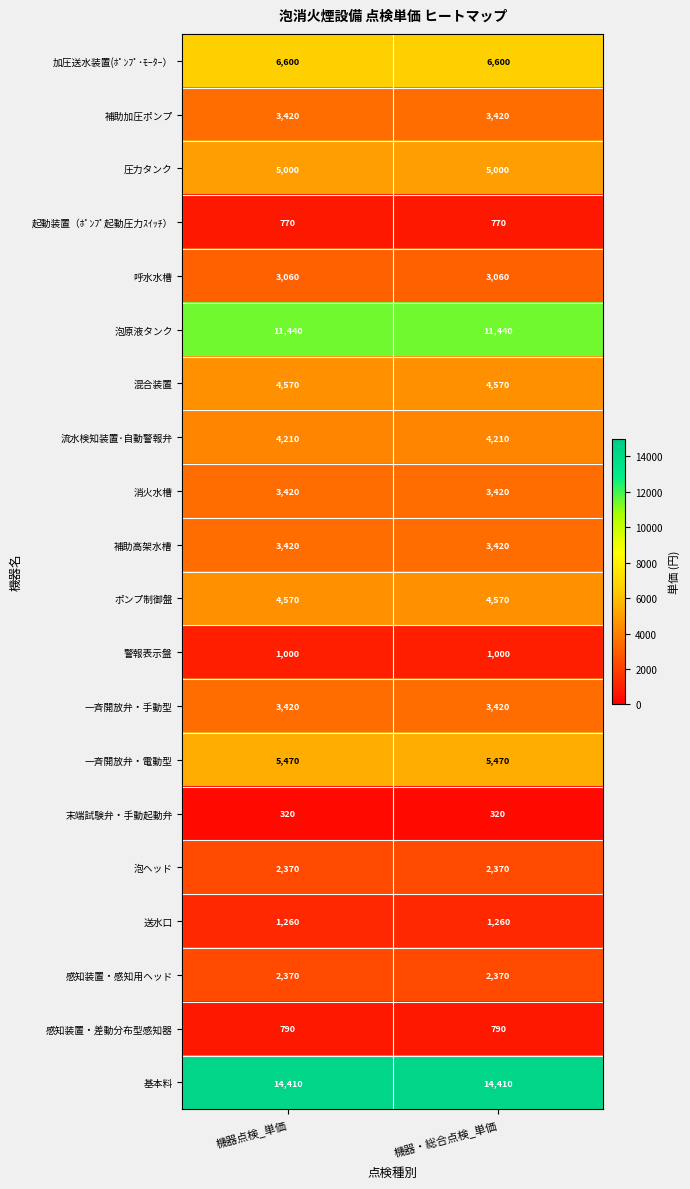

What is the spread (max minus min) of values at 機器・総合点検_単価?

14090